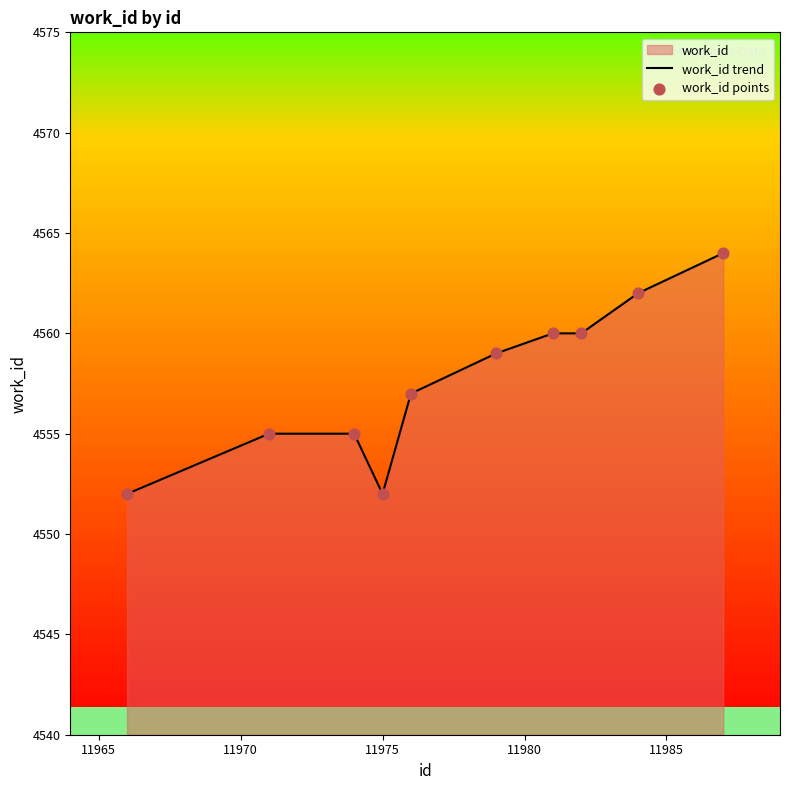

Which series has the widest spread of Y values?

work_id trend